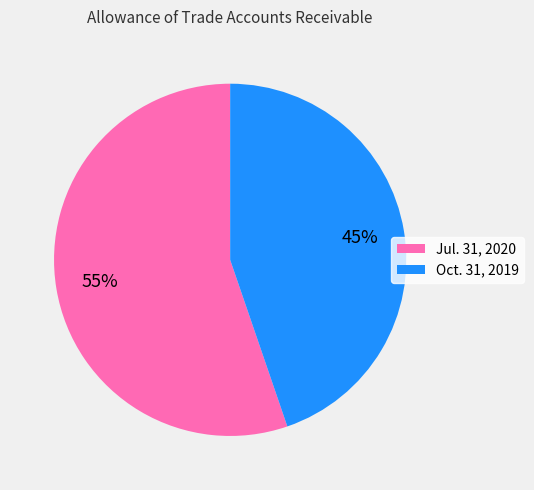

The Jul. 31, 2020 slice represents 55% of the pie. True or false?

True